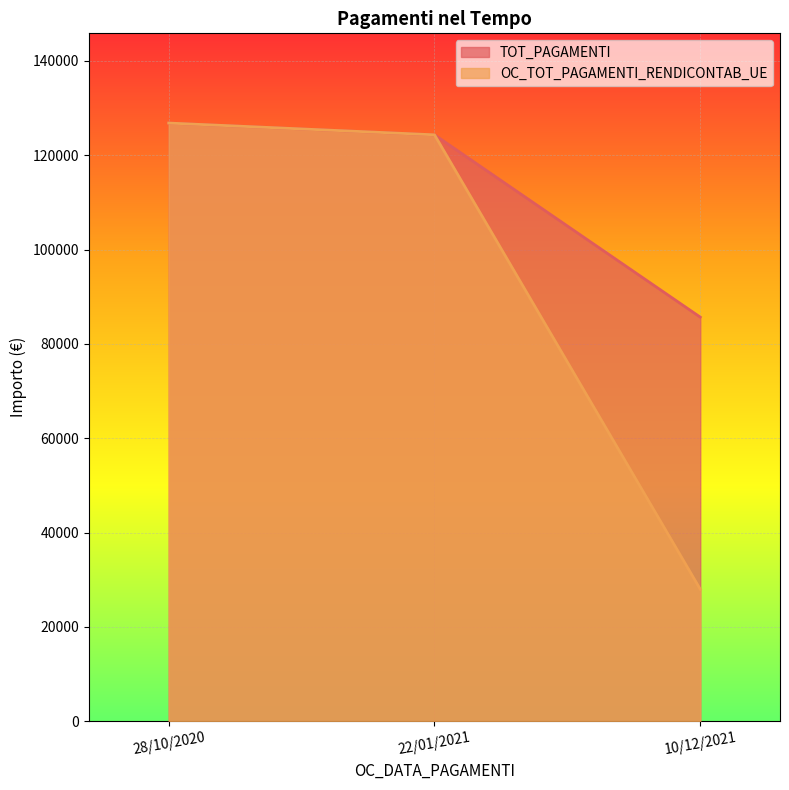

What is the label of the 1st point from the left?

28/10/2020